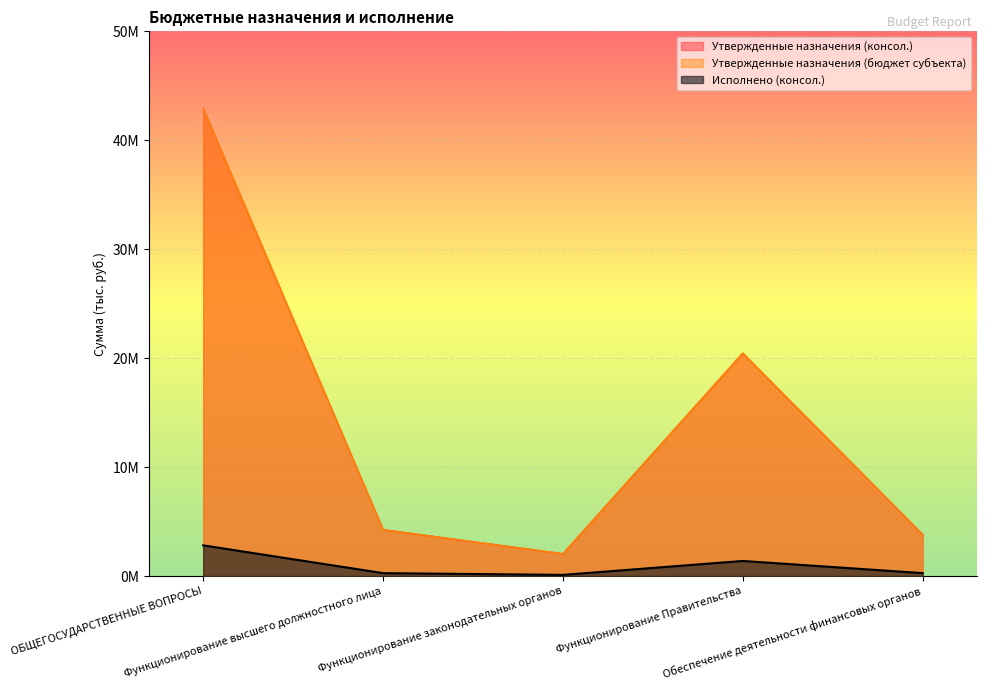

How many data points in Утвержденные назначения (консол.) are less than 4260325?

2